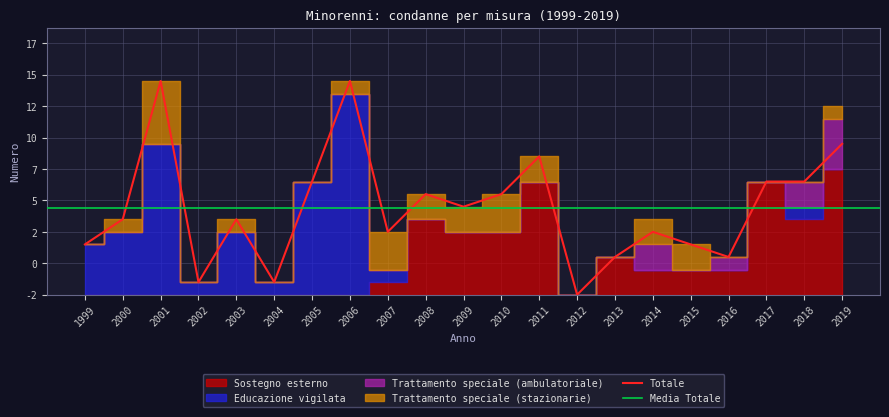

The Trattamento speciale (stazionarie) series shows 5 at 2010. True or false?

False